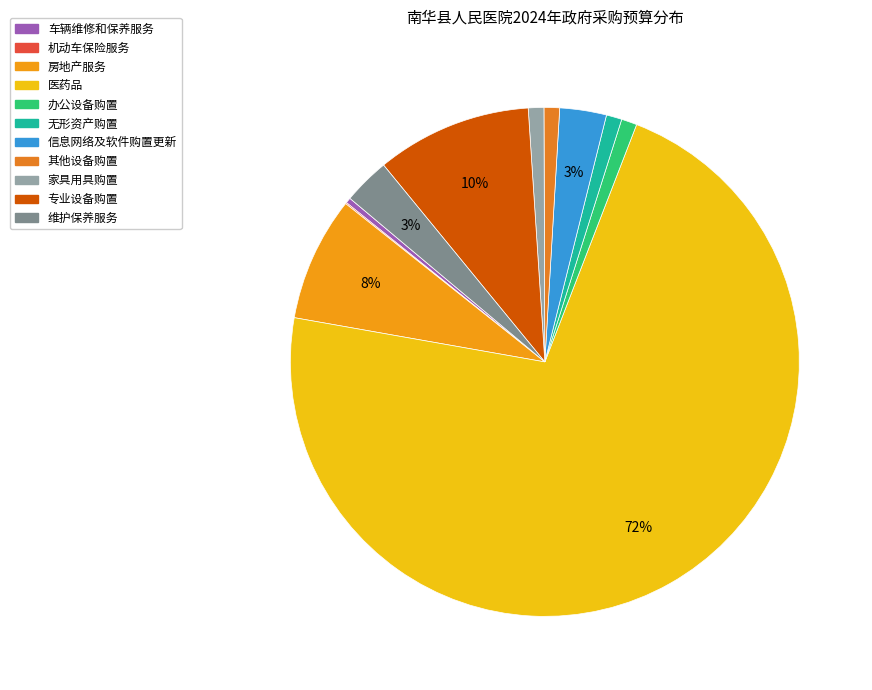

Which slice is the smallest?

机动车保险服务